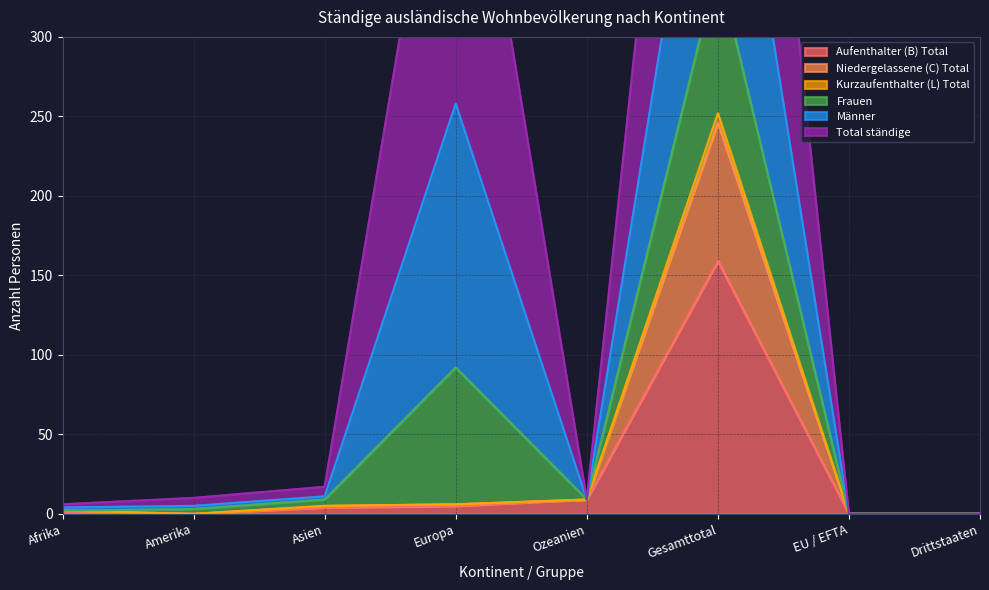

How many values in Niedergelassene (C) Total are above zero?

5